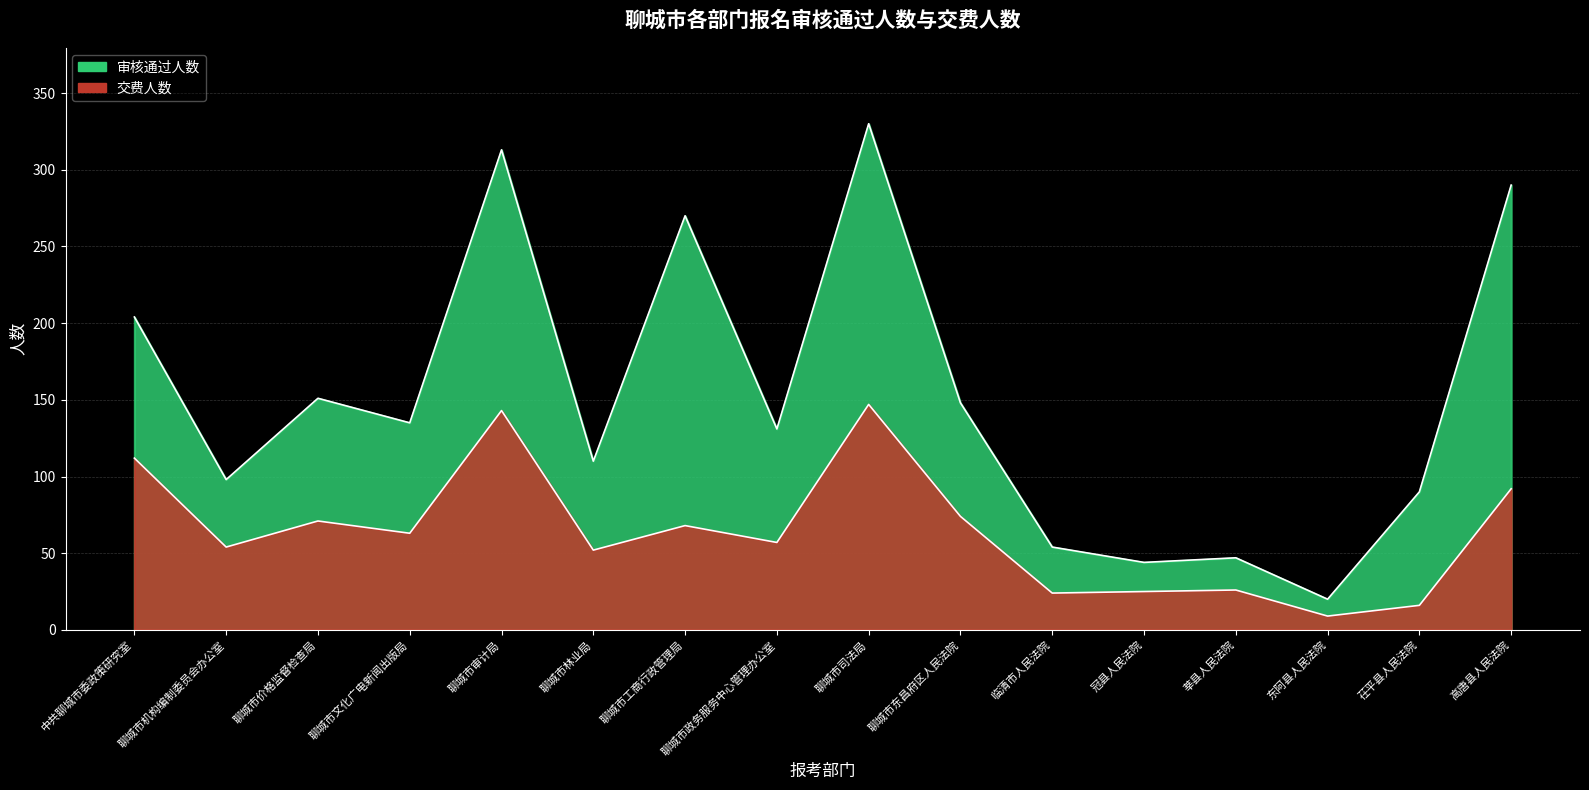

Reading left to right, extract all data points from this chart.

审核通过人数: 204	98	151	135	313	110	270	131	330	148	54	44	47	20	90	290
交费人数: 112	54	71	63	143	52	68	57	147	74	24	25	26	9	16	92